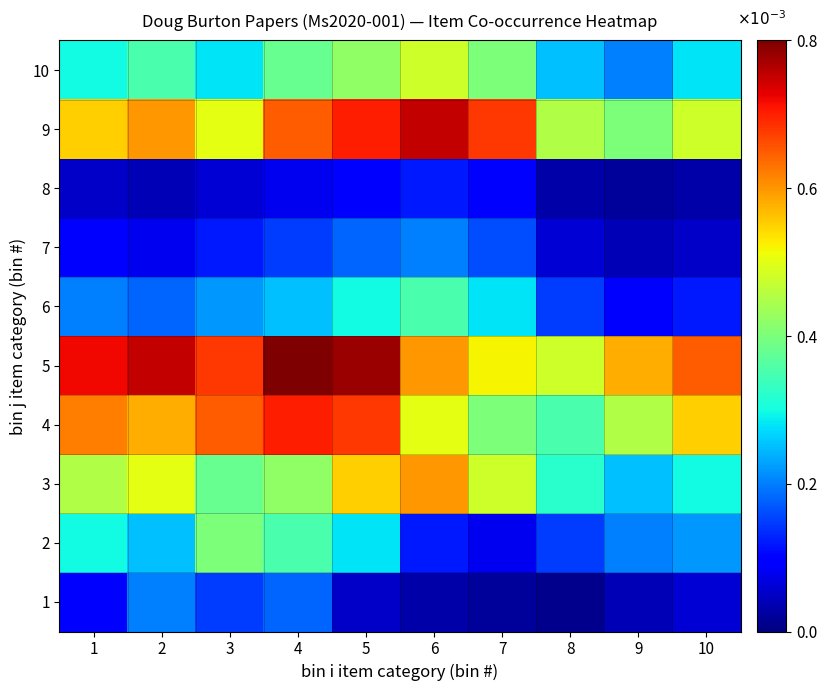

Reading left to right, transcribe all the data shown in this chart.

1: 1=0.0	2=0.0	3=0.0	4=0.0	5=0.0	6=0.0	7=0.0	8=0.0	9=0.0	10=0.0
2: 1=0.0	2=0.0	3=0.0	4=0.0	5=0.0	6=0.0	7=0.0	8=0.0	9=0.0	10=0.0
3: 1=0.0	2=0.0	3=0.0	4=0.0	5=0.0	6=0.0	7=0.0	8=0.0	9=0.0	10=0.0
4: 1=0.0	2=0.0	3=0.0	4=0.0	5=0.0	6=0.0	7=0.0	8=0.0	9=0.0	10=0.0
5: 1=0.0	2=0.0	3=0.0	4=0.0	5=0.0	6=0.0	7=0.0	8=0.0	9=0.0	10=0.0
6: 1=0.0	2=0.0	3=0.0	4=0.0	5=0.0	6=0.0	7=0.0	8=0.0	9=0.0	10=0.0
7: 1=0.0	2=0.0	3=0.0	4=0.0	5=0.0	6=0.0	7=0.0	8=0.0	9=0.0	10=0.0
8: 1=0.0	2=0.0	3=0.0	4=0.0	5=0.0	6=0.0	7=0.0	8=0.0	9=0.0	10=0.0
9: 1=0.0	2=0.0	3=0.0	4=0.0	5=0.0	6=0.0	7=0.0	8=0.0	9=0.0	10=0.0
10: 1=0.0	2=0.0	3=0.0	4=0.0	5=0.0	6=0.0	7=0.0	8=0.0	9=0.0	10=0.0